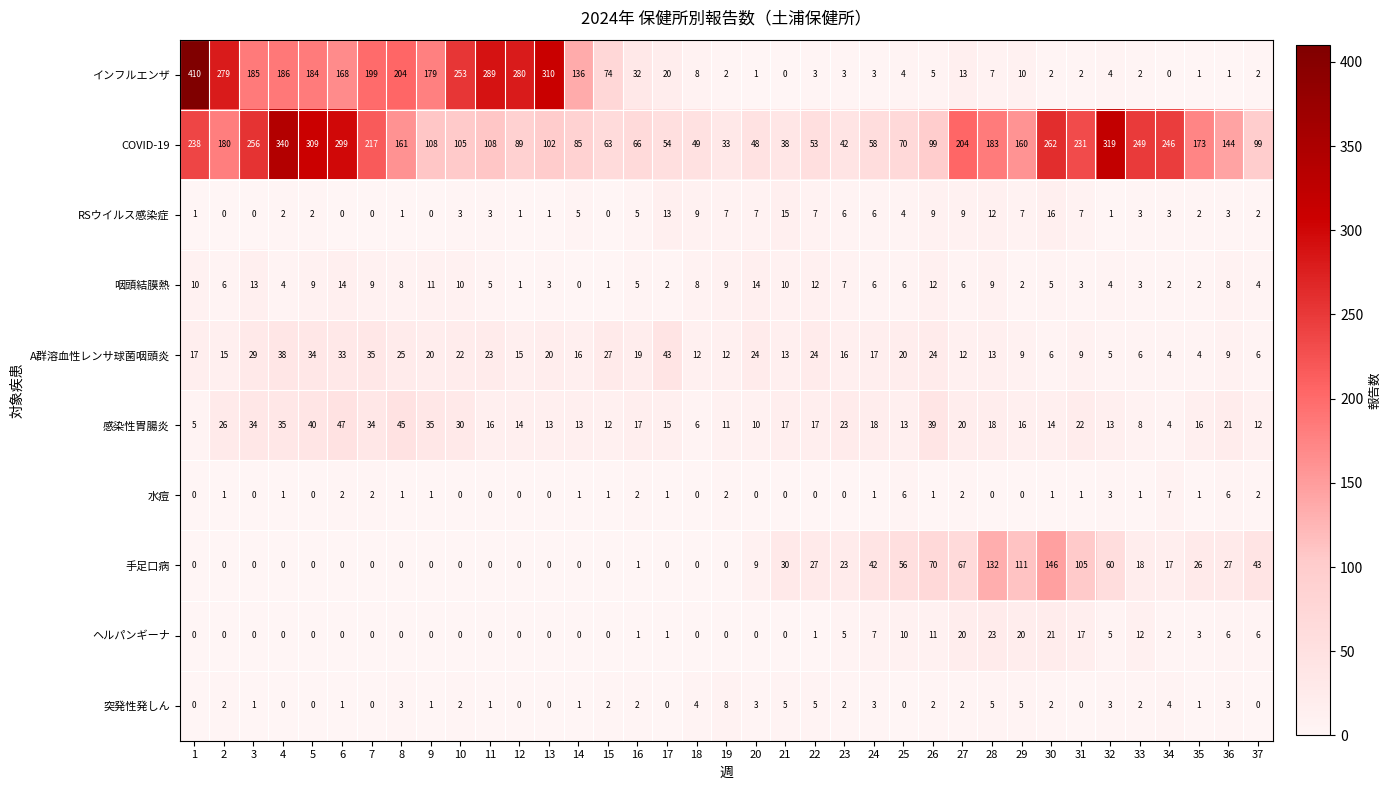

True or false: RSウイルス感染症 has a value of 16 at 30.

True